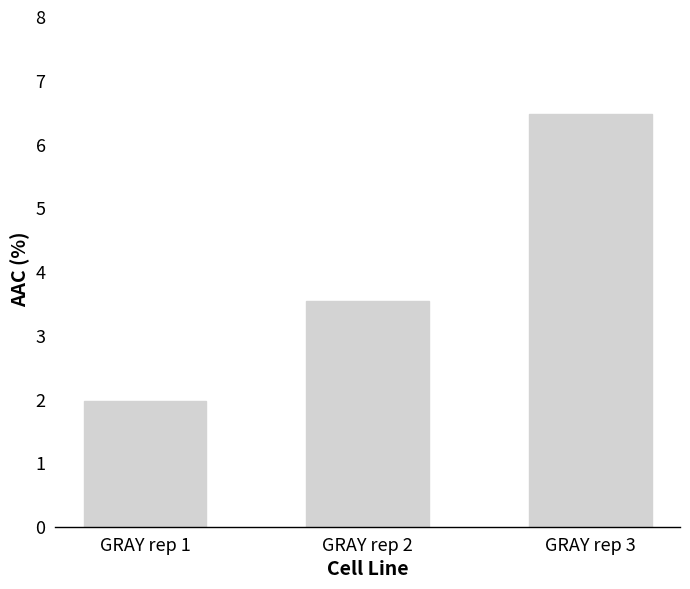

Which has a higher value, GRAY rep 2 or GRAY rep 1?

GRAY rep 2